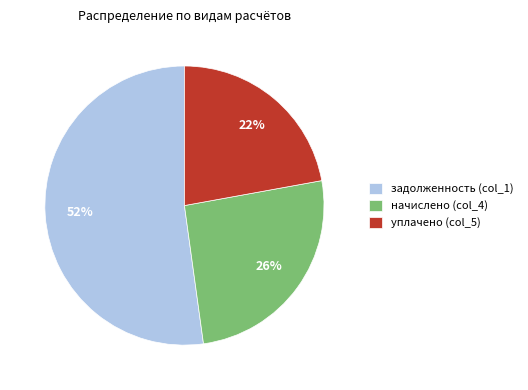

Does any single category account for the majority?

Yes